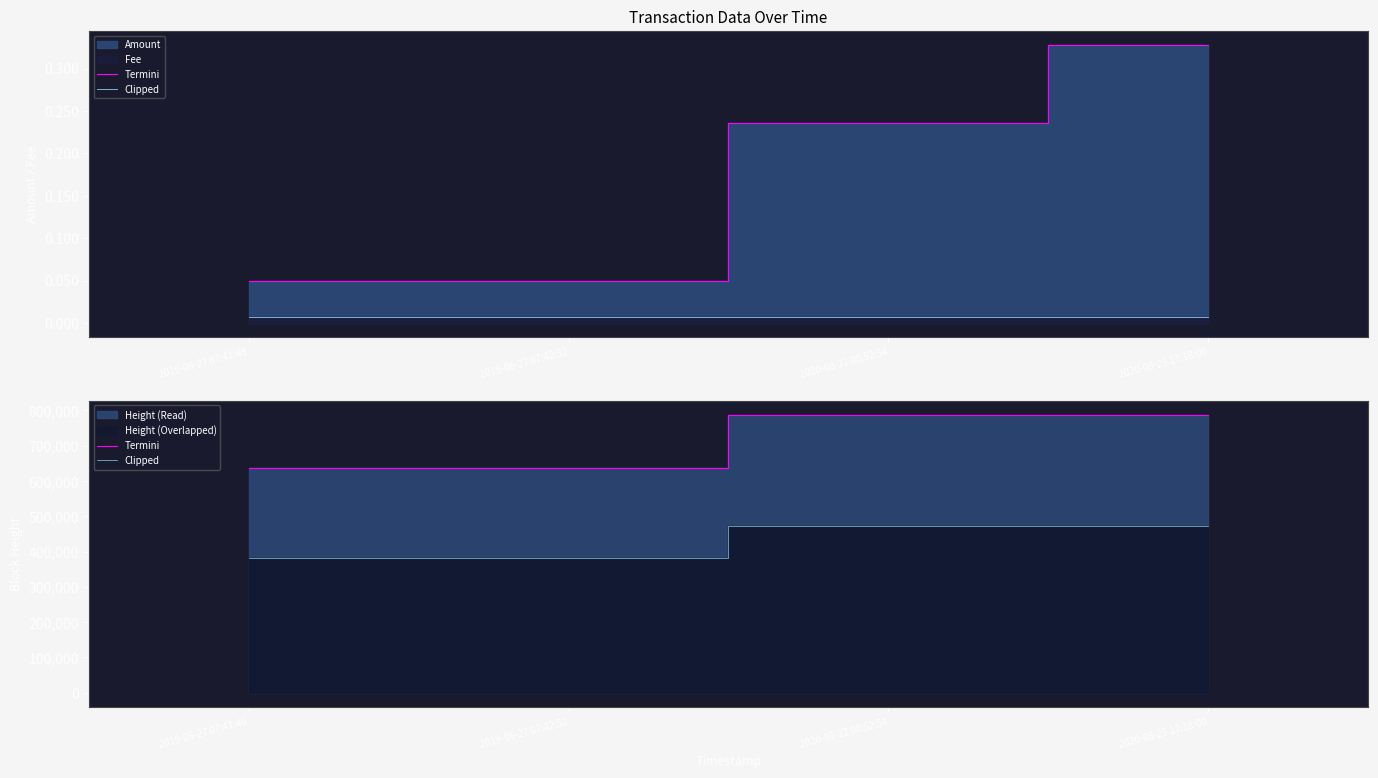

The value of Clipped at 2020-08-22 00:52:54 is 192105.2. True or false?

False